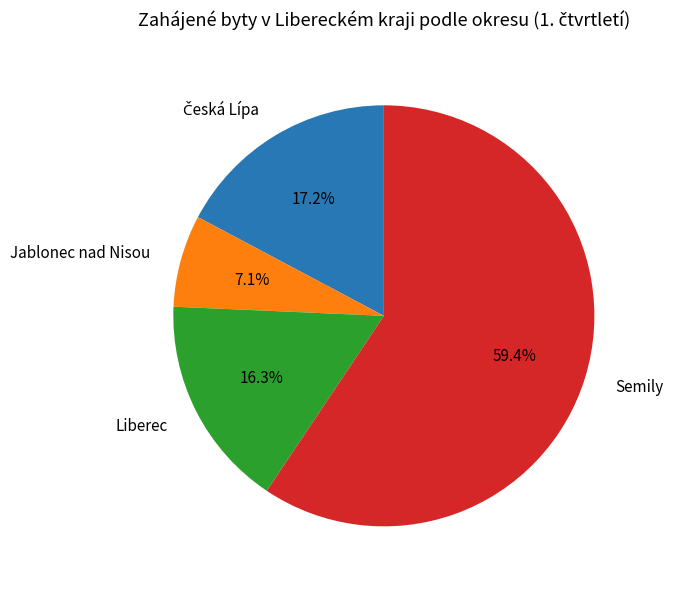

The Jablonec nad Nisou slice represents 7% of the pie. True or false?

True